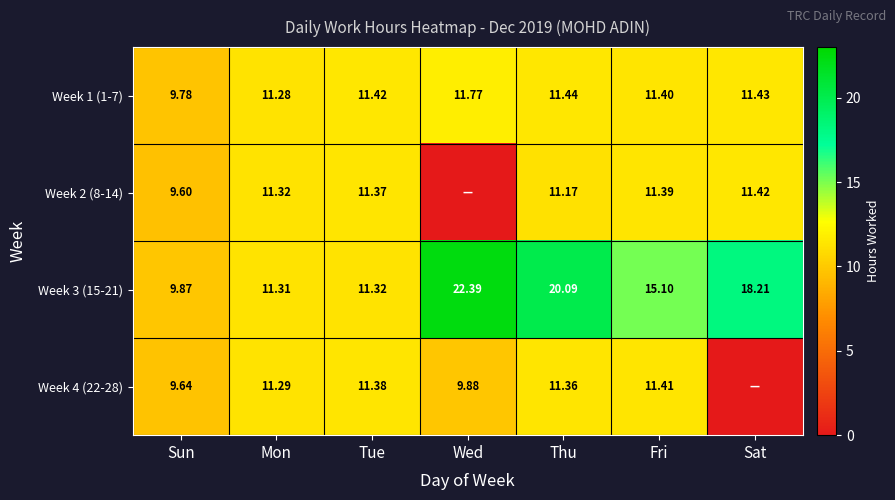

Where is Week 1 (1-7) nearest to the value 10?

Sun